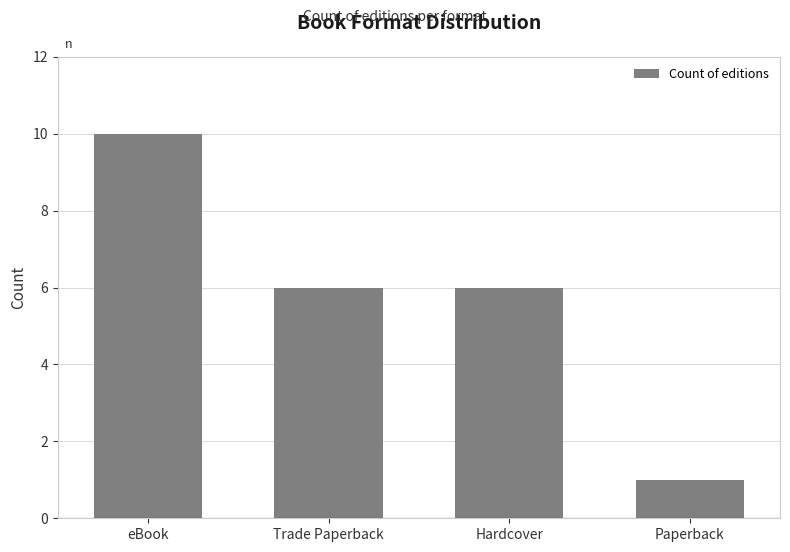

What is the change in value from eBook to Hardcover?

-4